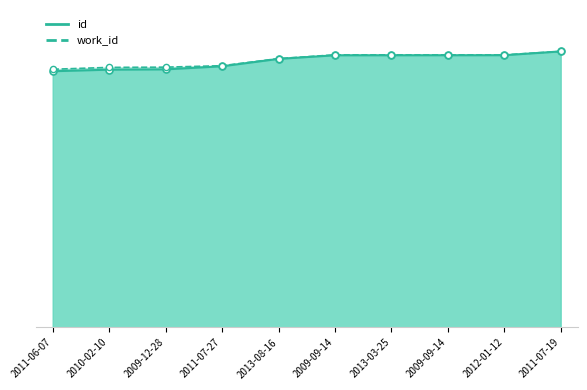

What is the total value across all series at 2009-12-28?

187.8